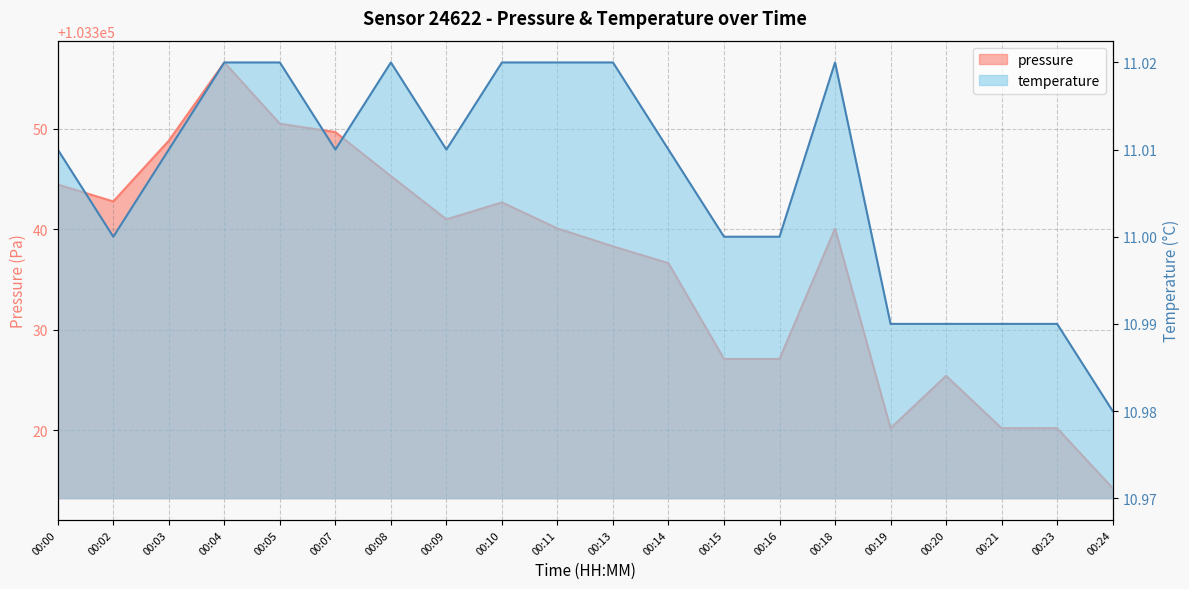

List the labels in order of temperature value, largest first.

00:04, 00:05, 00:08, 00:10, 00:11, 00:13, 00:18, 00:00, 00:03, 00:07, 00:09, 00:14, 00:02, 00:15, 00:16, 00:19, 00:20, 00:21, 00:23, 00:24